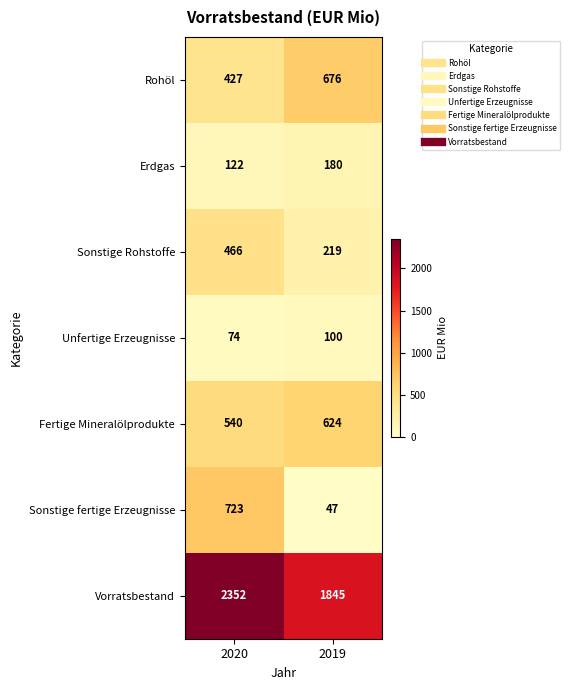

The Sonstige Rohstoffe series shows 466 at 2020. True or false?

True